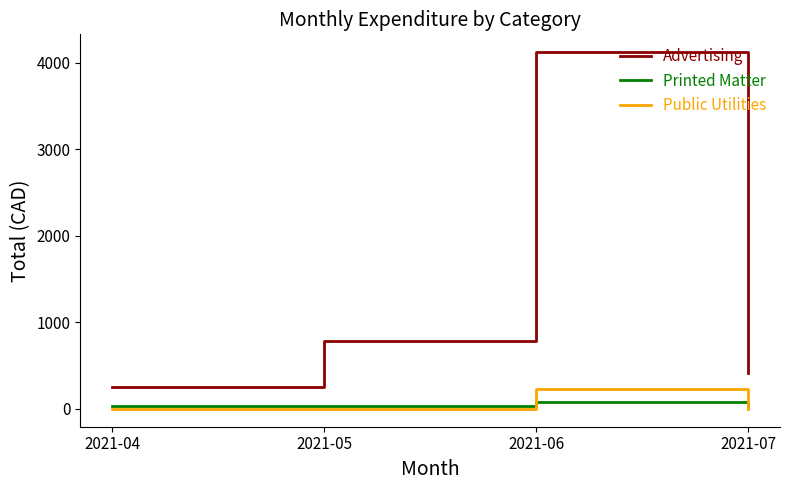

Where does the Printed Matter series first go above 37?

2021-04